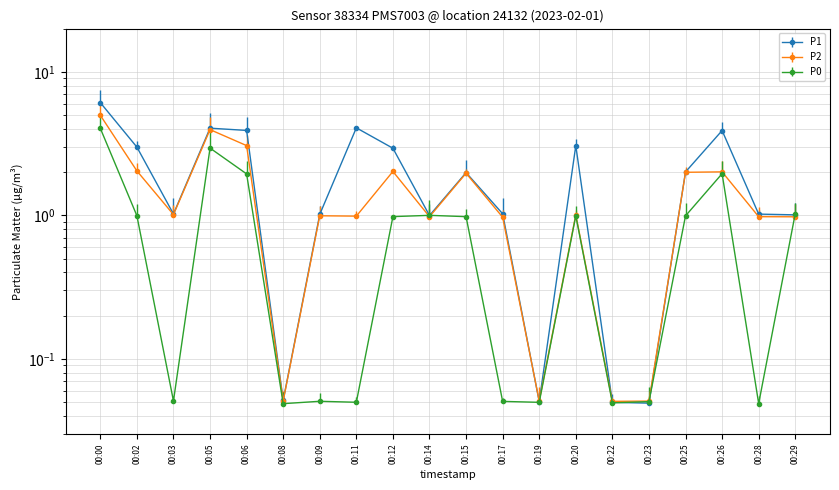

What is the difference between the P1 values at 00:11 and 00:02?

1.1